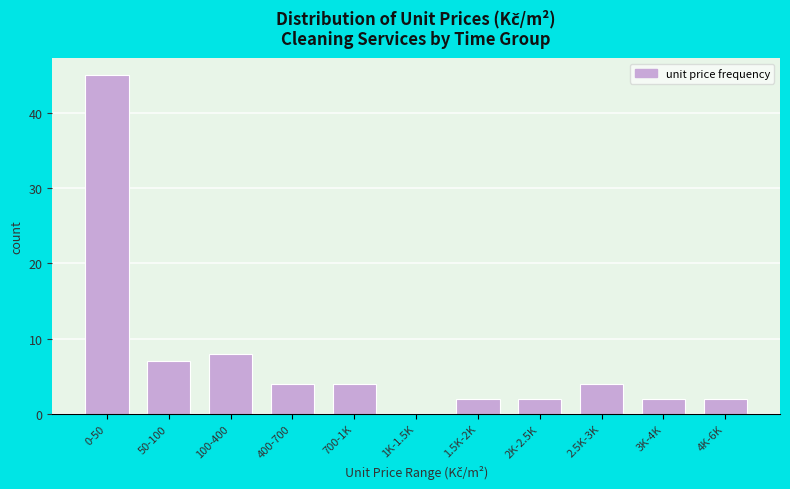

Reading left to right, what are all the values shown in this chart?

0-50=45	50-100=7	100-400=8	400-700=4	700-1K=4	1K-1.5K=0	1.5K-2K=2	2K-2.5K=2	2.5K-3K=4	3K-4K=2	4K-6K=2